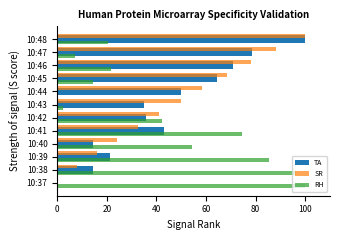

At which label does SR reach its peak?

10:48